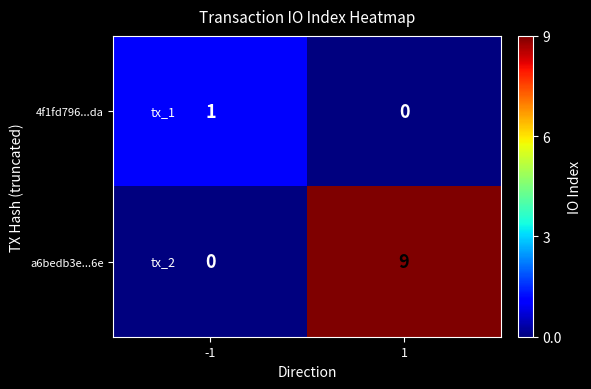

Which series has the largest range (max minus min)?

a6bedb3e...6e